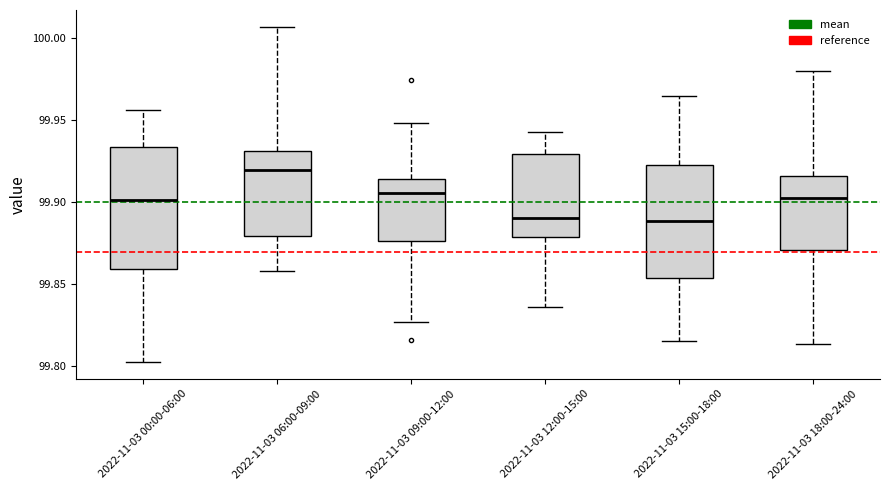

Comparing the boxes themselves (not the whiskers), which one is the tallest?

2022-11-03 00:00-06:00